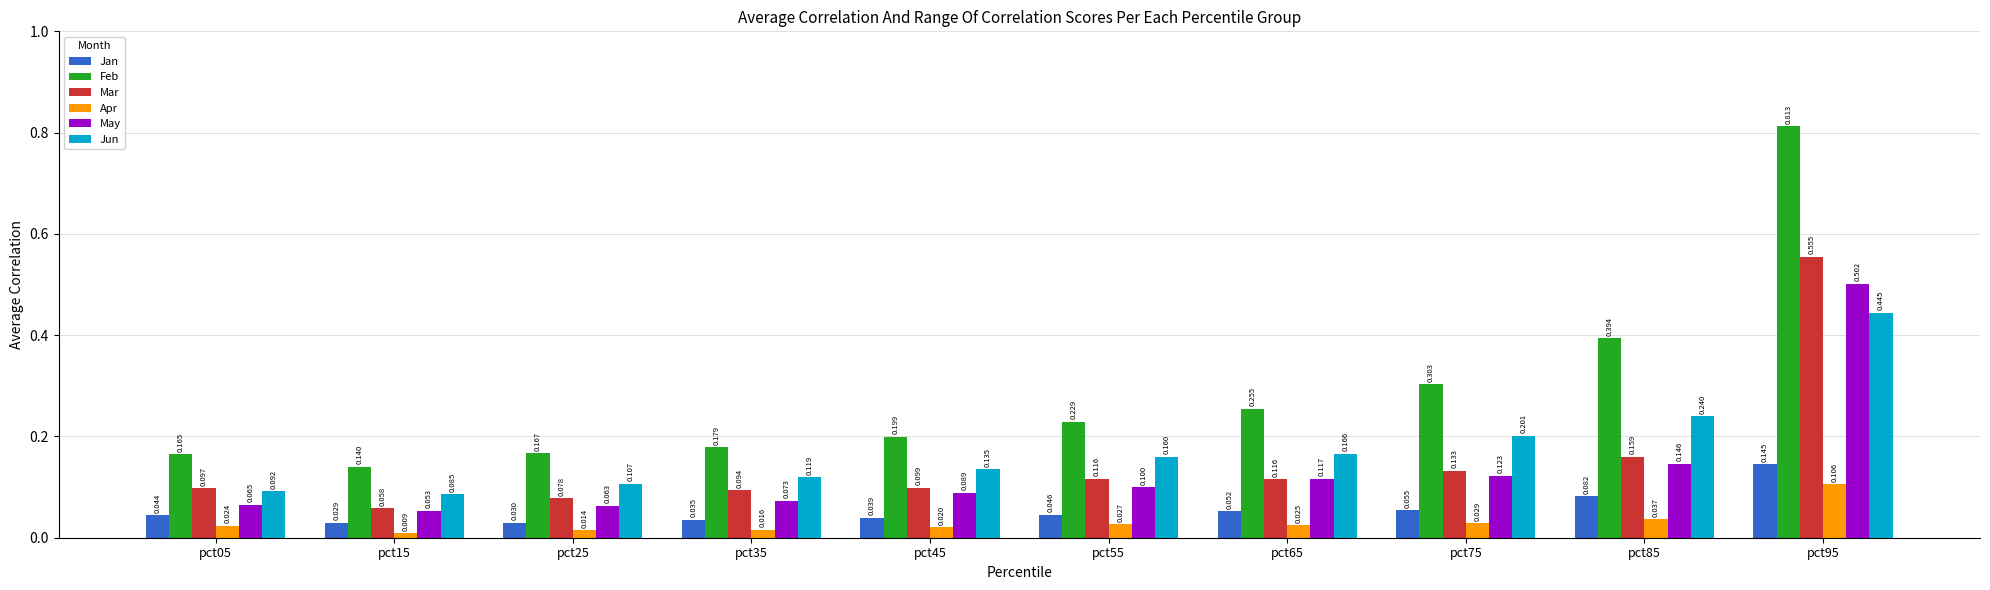

List the series in order of their peak value, lowest first.

Apr, Jan, Jun, May, Mar, Feb